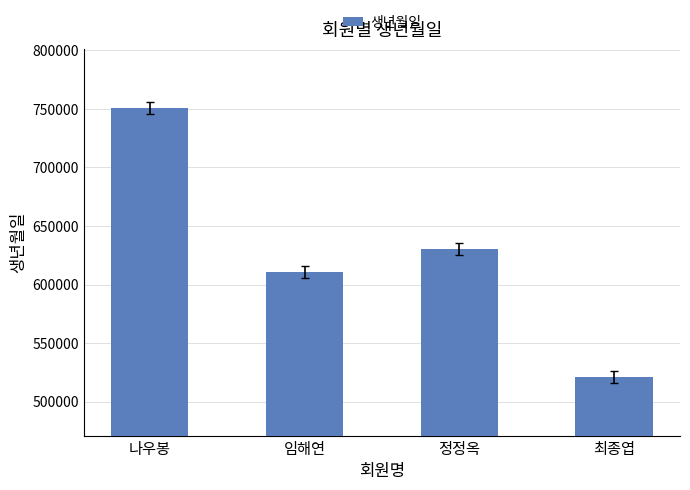

Rank the categories by value from highest to lowest.

나우봉, 정정옥, 임해연, 최종엽